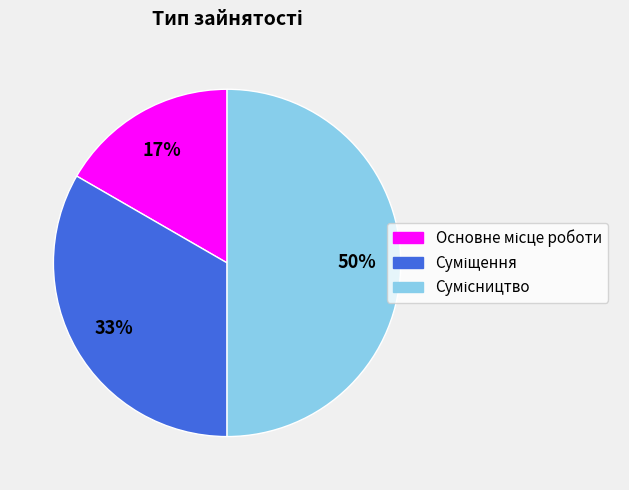

To the nearest percent, what is the difference between the largest and smallest slice percentages?

33%